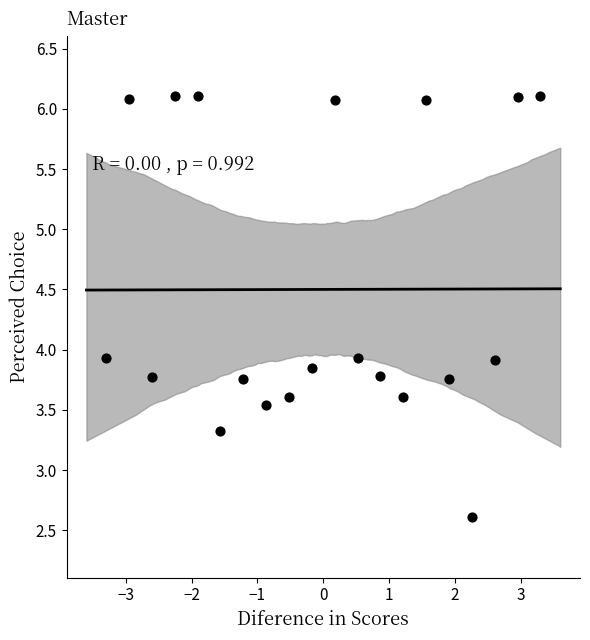

What is the range of Y values (max minus min)?

3.5